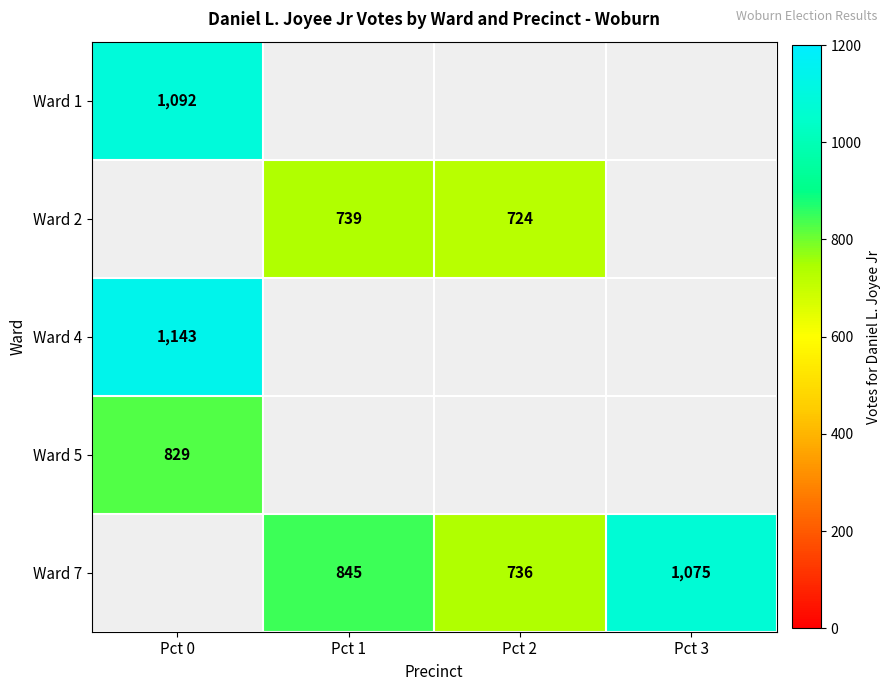

Is it true that Ward 7 equals 299 at Pct 2?

False